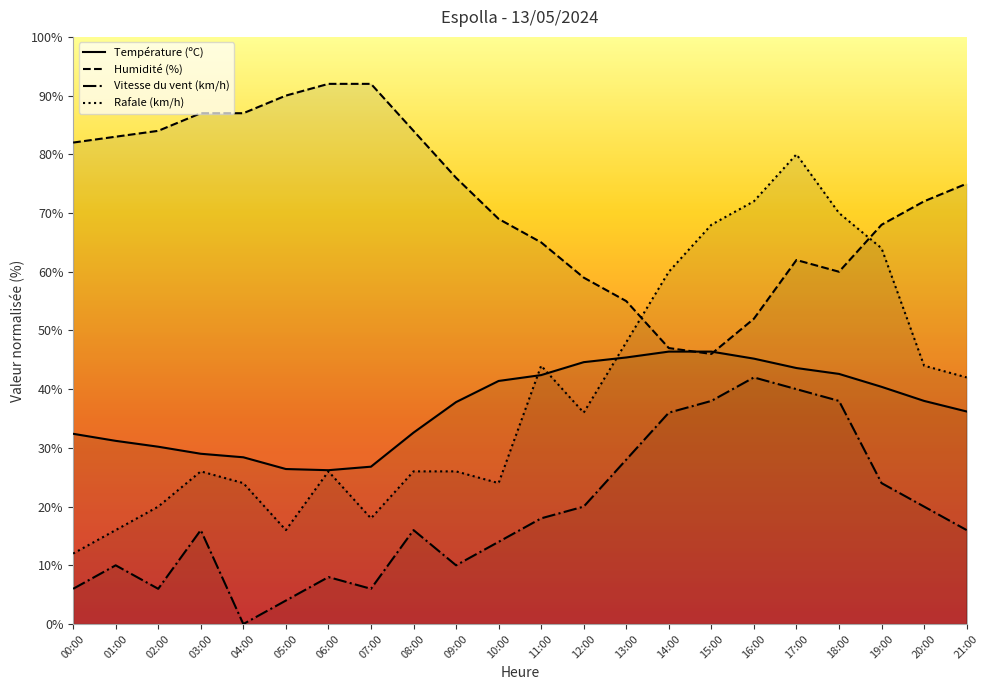

What position from the right is 04:00?

18